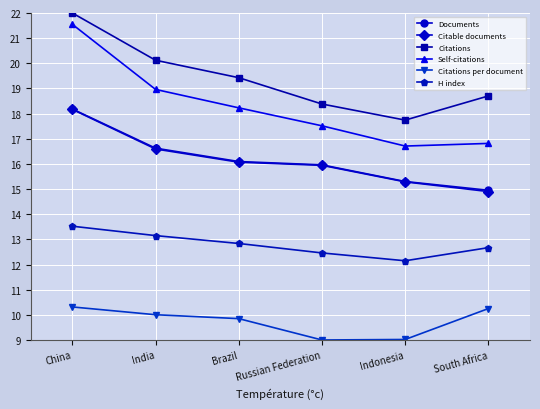

How many data points in Citations are less than 19?

3